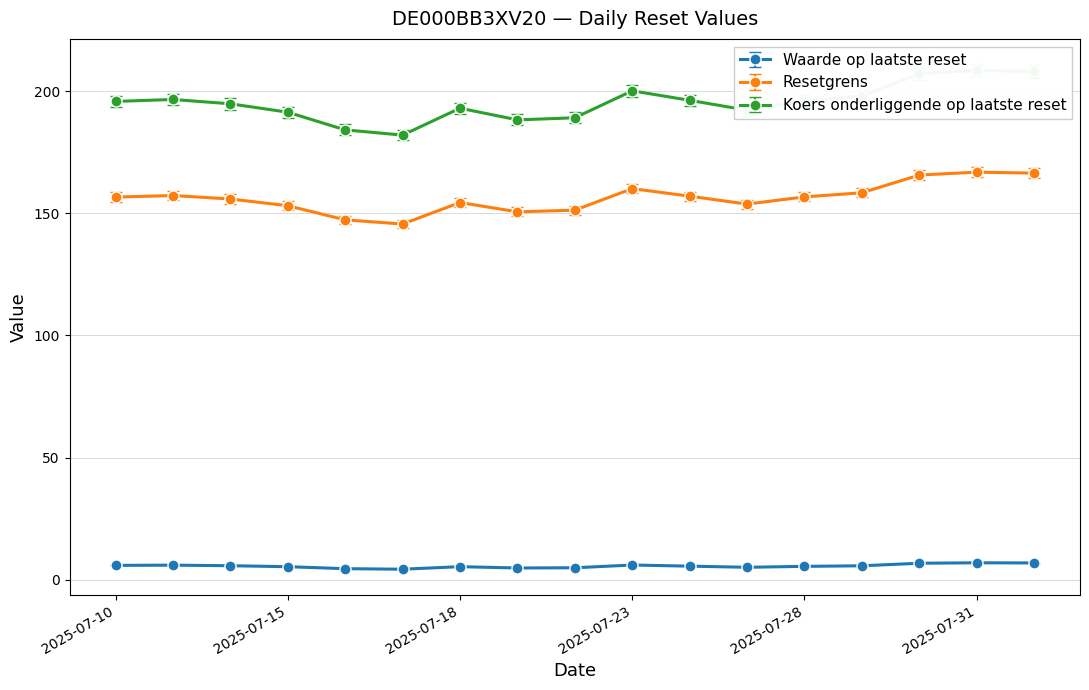

Which series has the widest spread of values?

Koers onderliggende op laatste reset